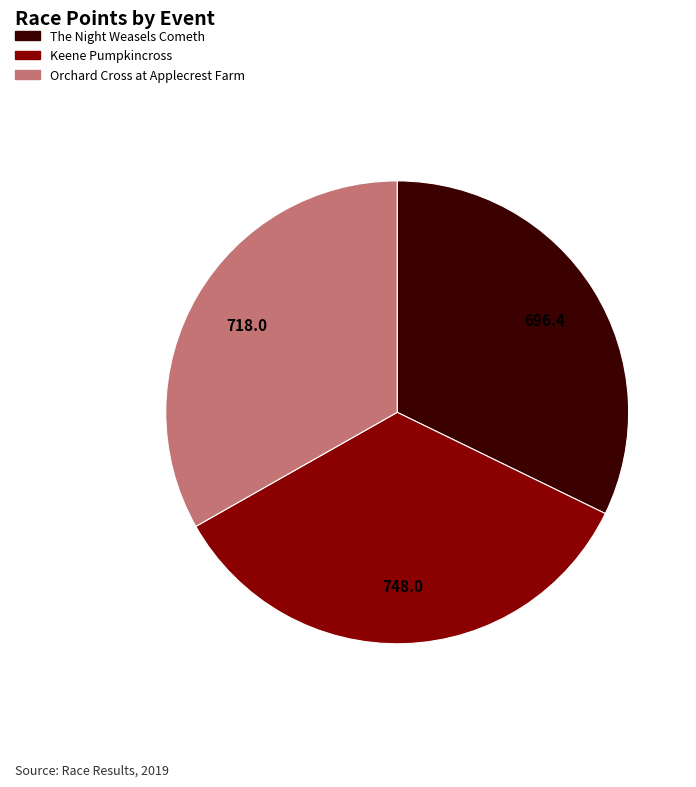

True or false: Orchard Cross at Applecrest Farm accounts for 33% of the total.

True